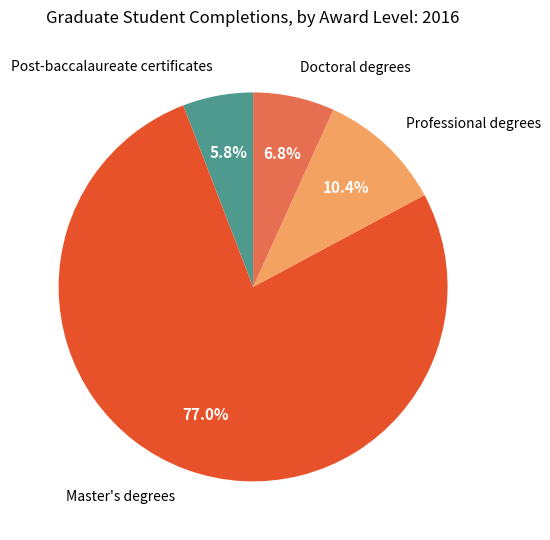

To the nearest percent, what is the difference between the Post-baccalaureate certificates and Professional degrees slice percentages?

5%